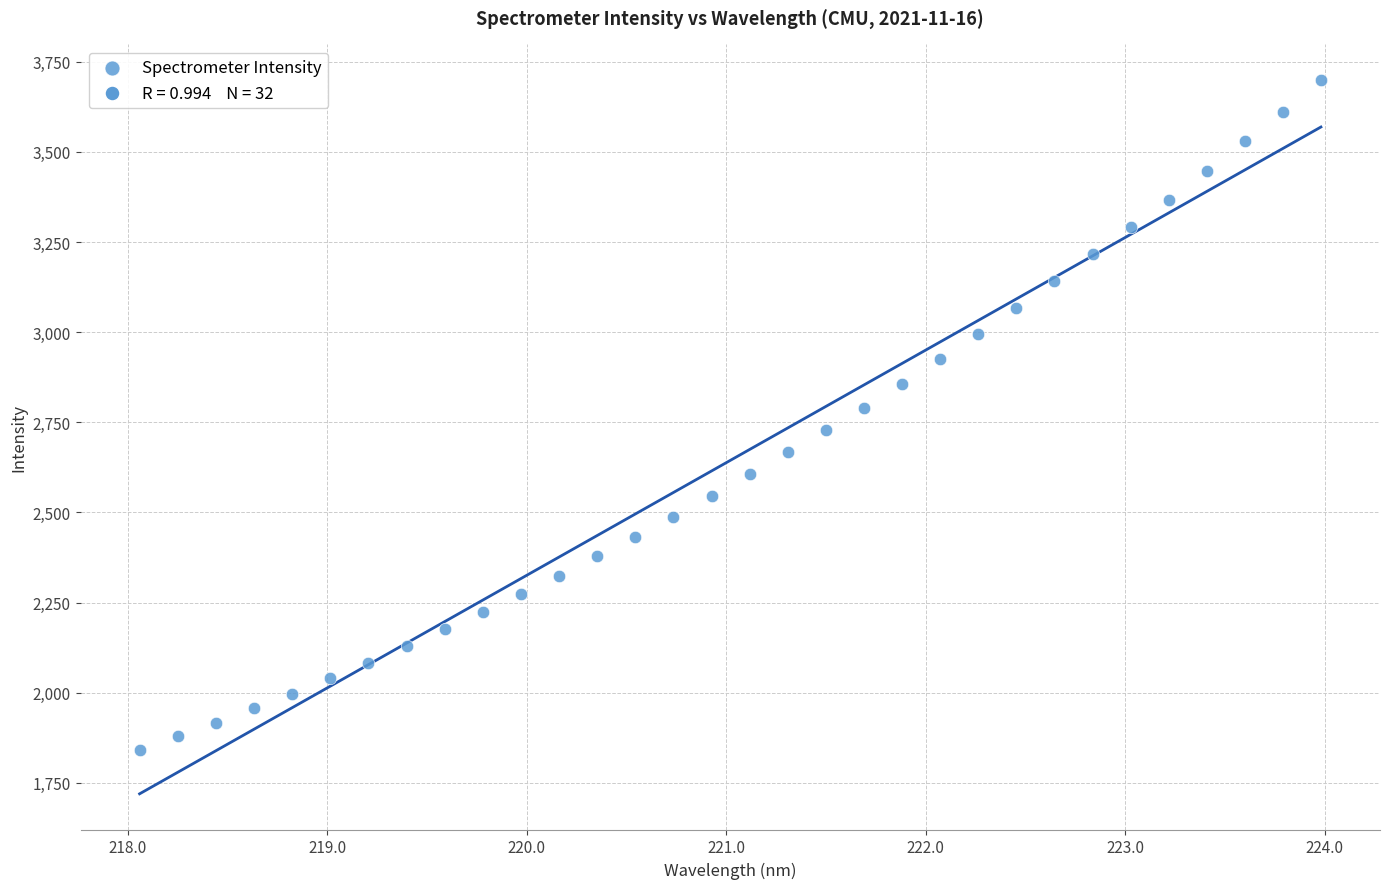

What is the range of Y values (max minus min)?

1856.5